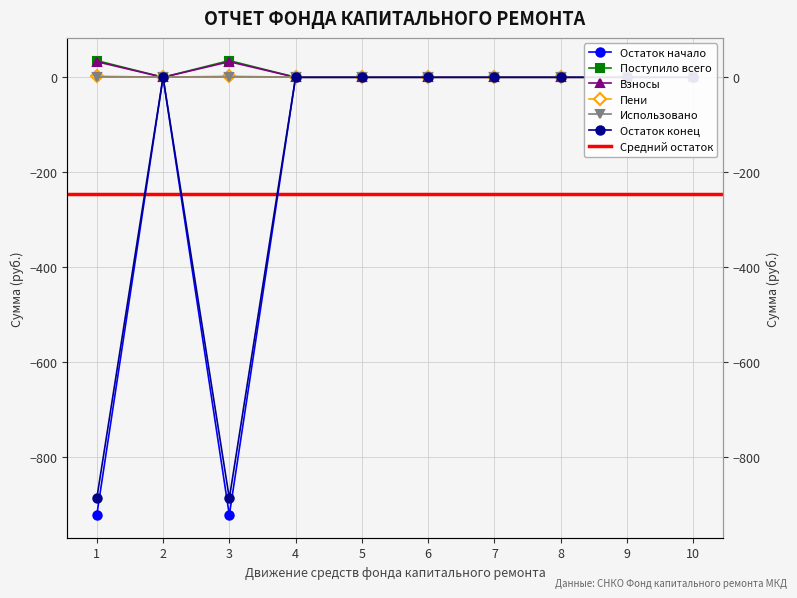

True or false: Поступило всего and Остаток конец intersect in this chart.

False